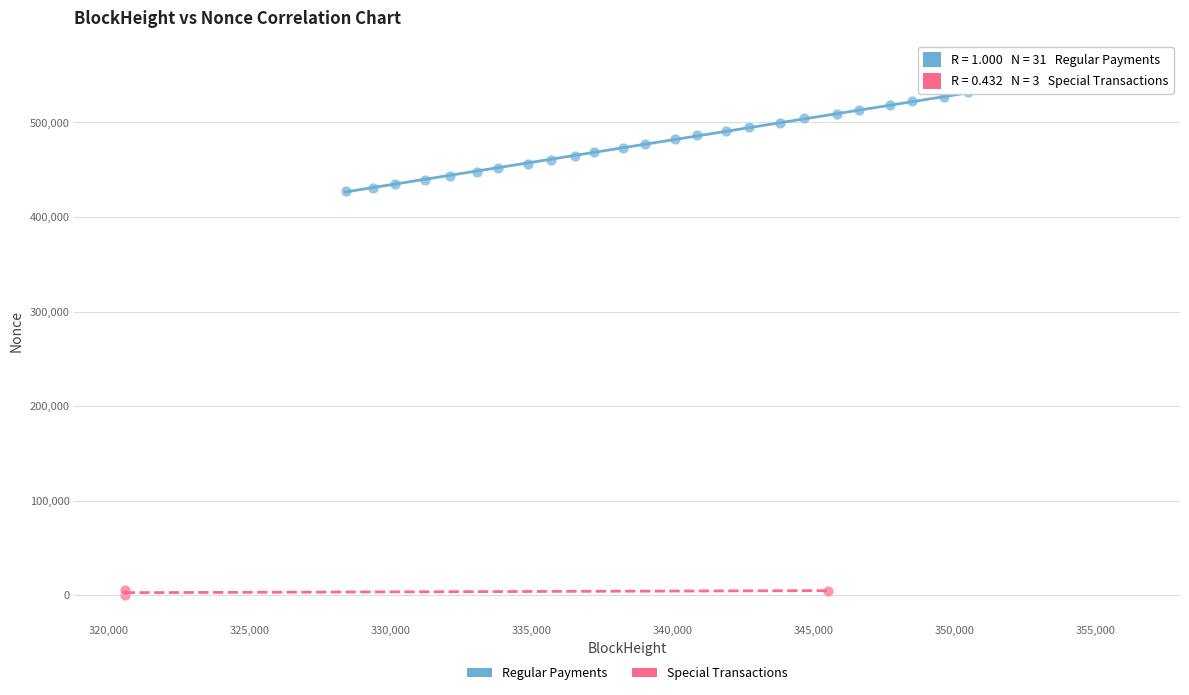

What are all the series names shown in the legend?

Regular Payments, Special Transactions